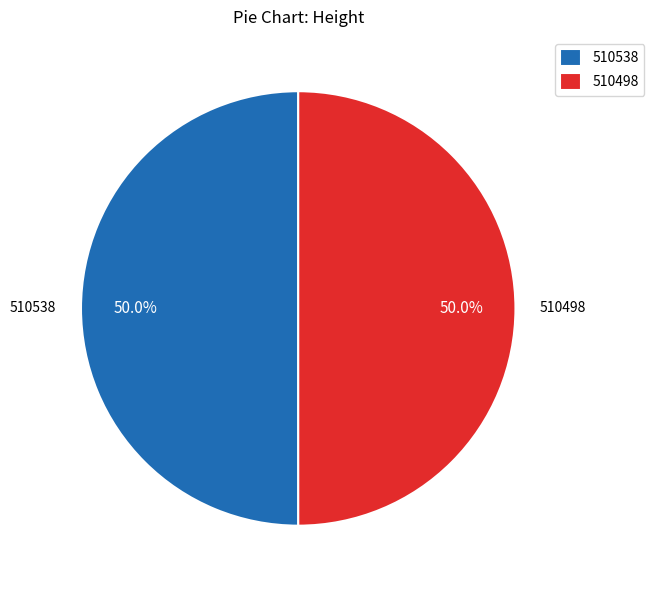

What is the ratio of the value at 510538 to the value at 510498?

1.0